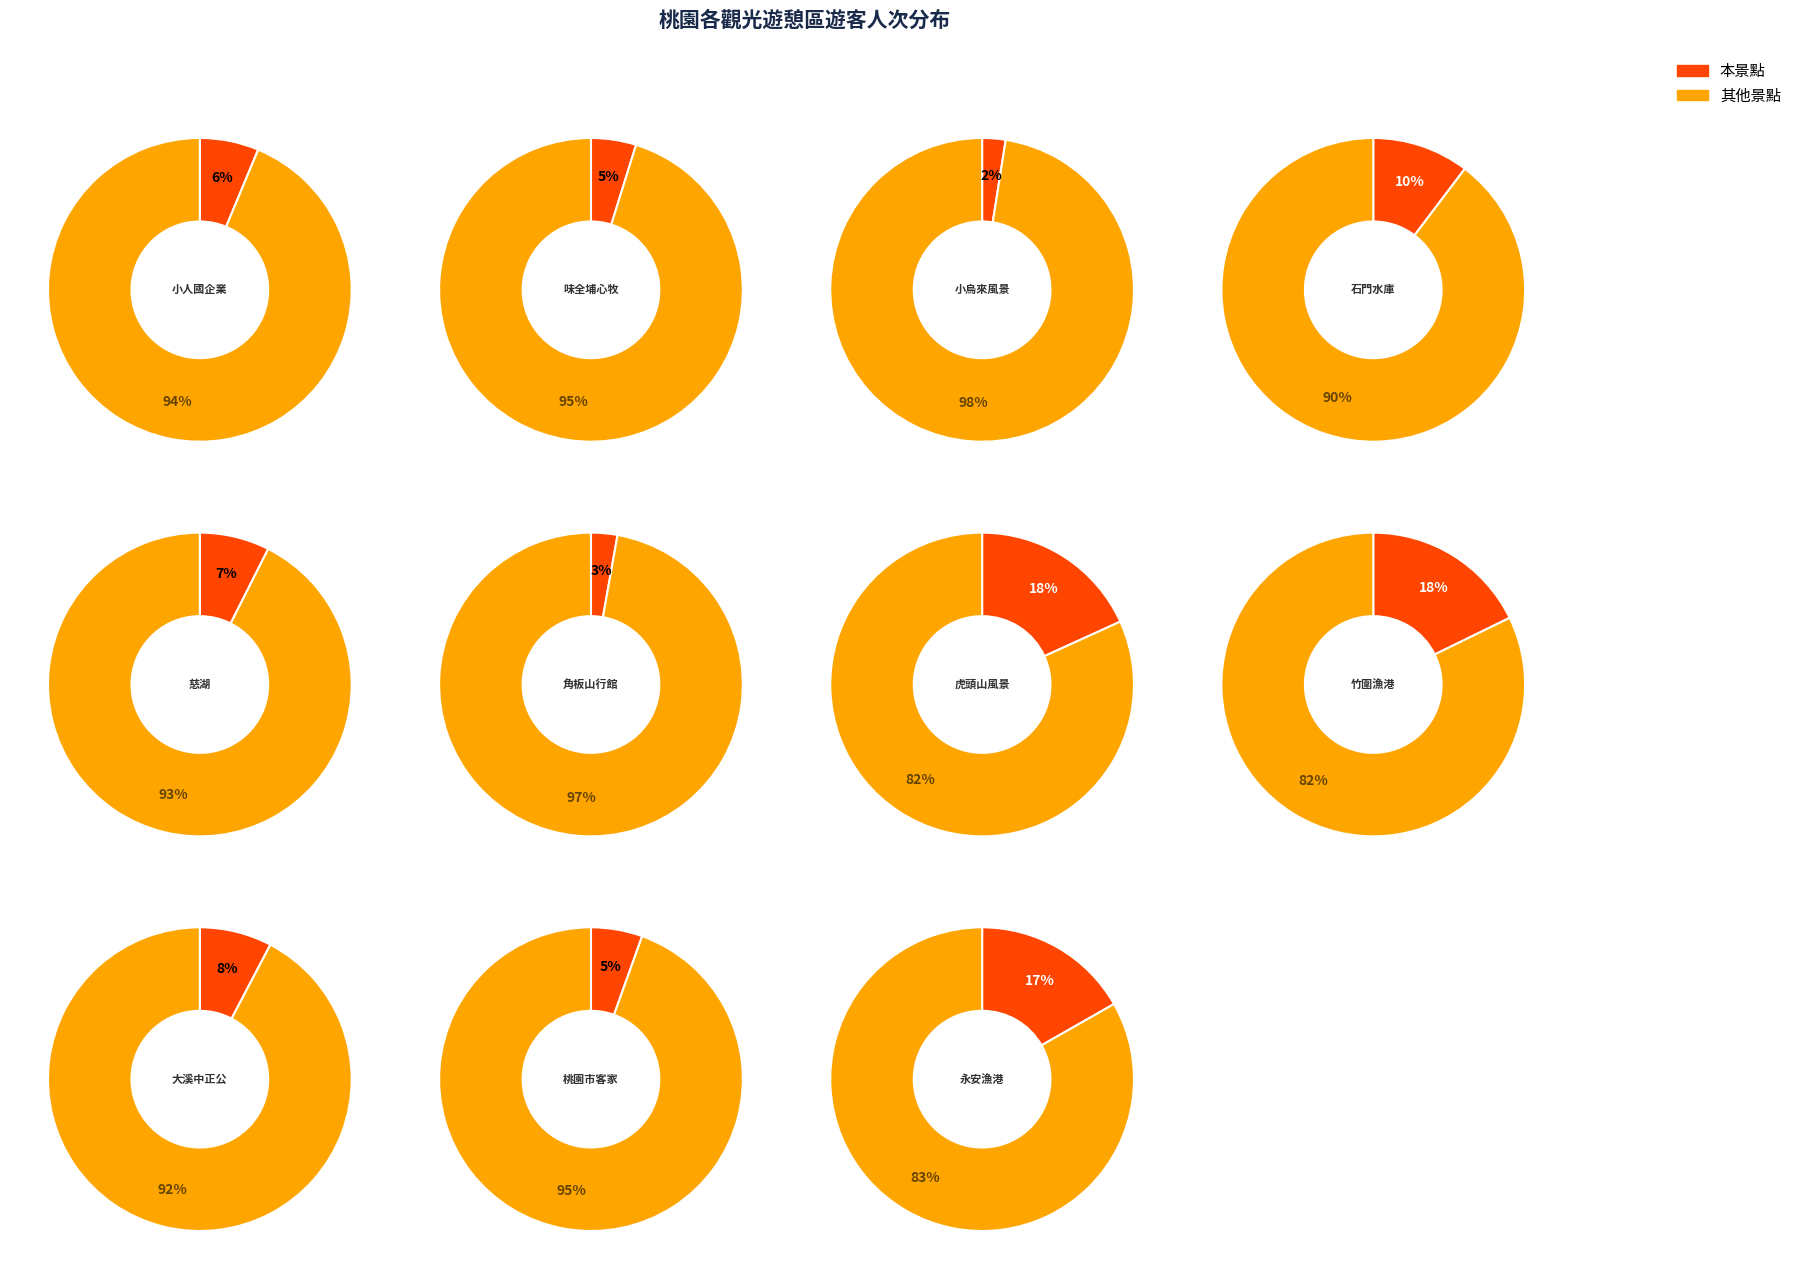

Is the sum of 小烏來風景特定區 and 大溪中正公園 greater than half?

No